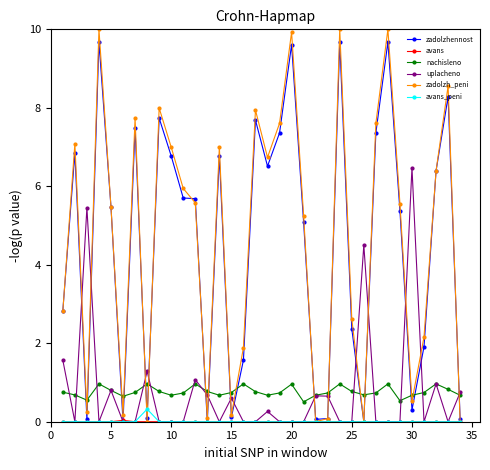

What is the maximum value shown in the chart?

10.0